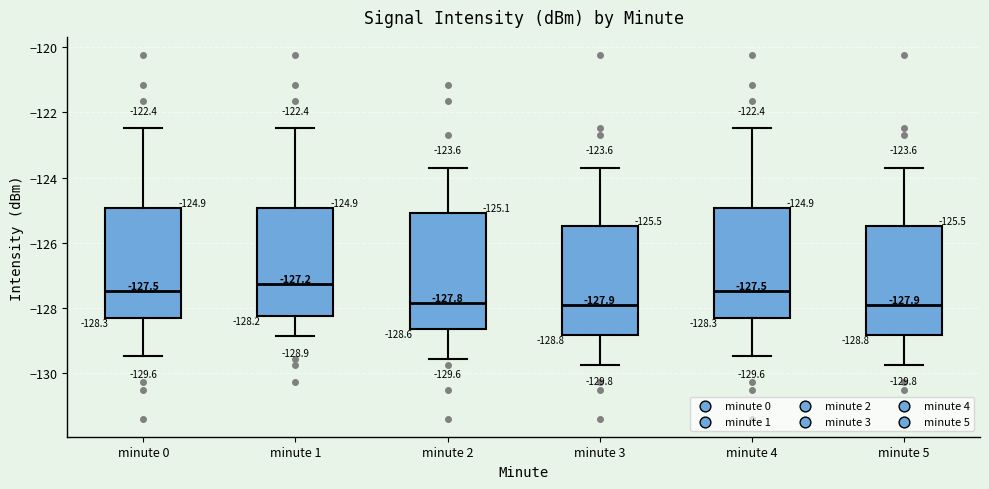

Which box has the highest median line?

minute 1